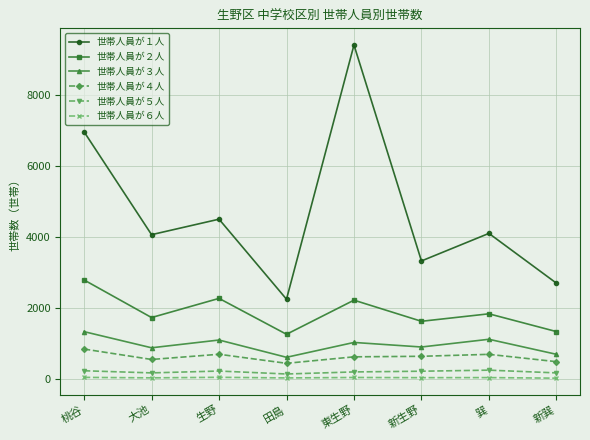

What is the value of the 世帯人員が３人 point at the 7th from the left?

1128